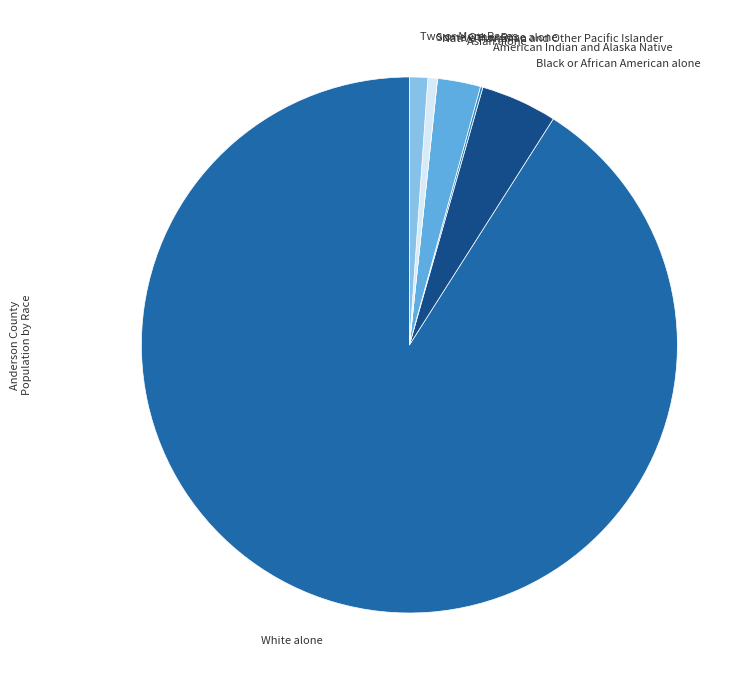

Between Black or African American alone and Two or More Races, which is larger?

Black or African American alone